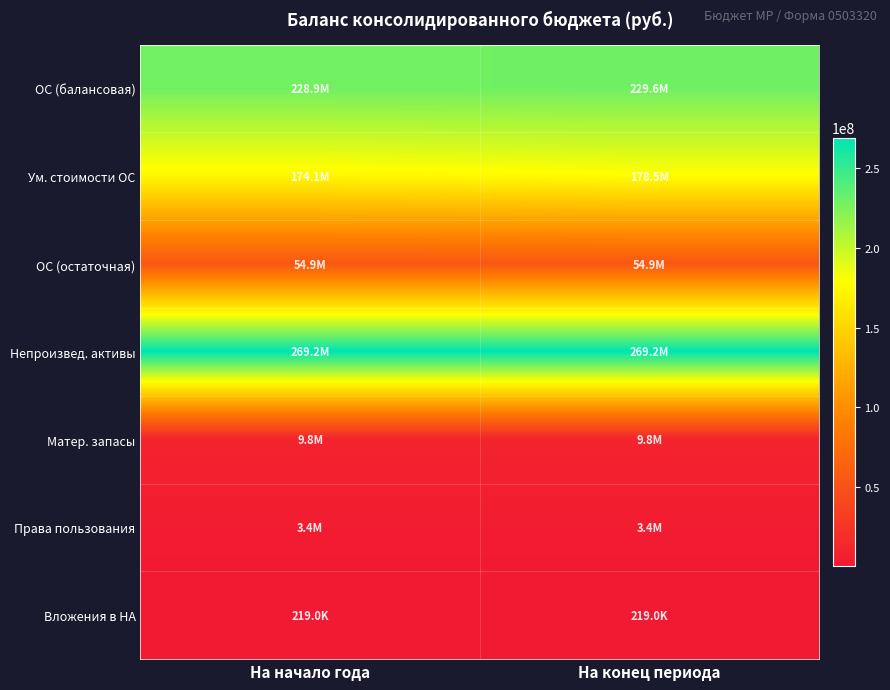

Which series has the largest total across all categories?

Непроизвед. активы